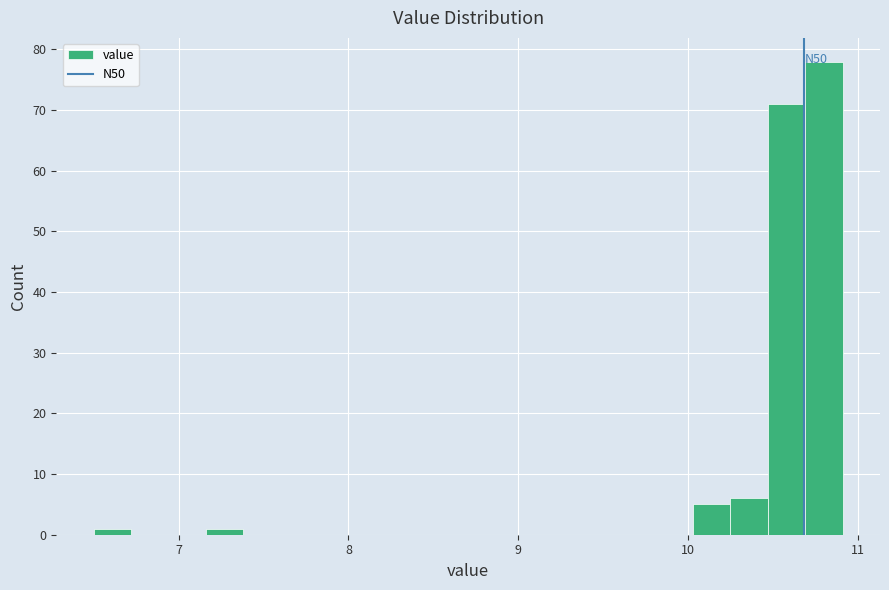

Read against the x-axis, roughly where is the centre of the tallest bar?

10.8